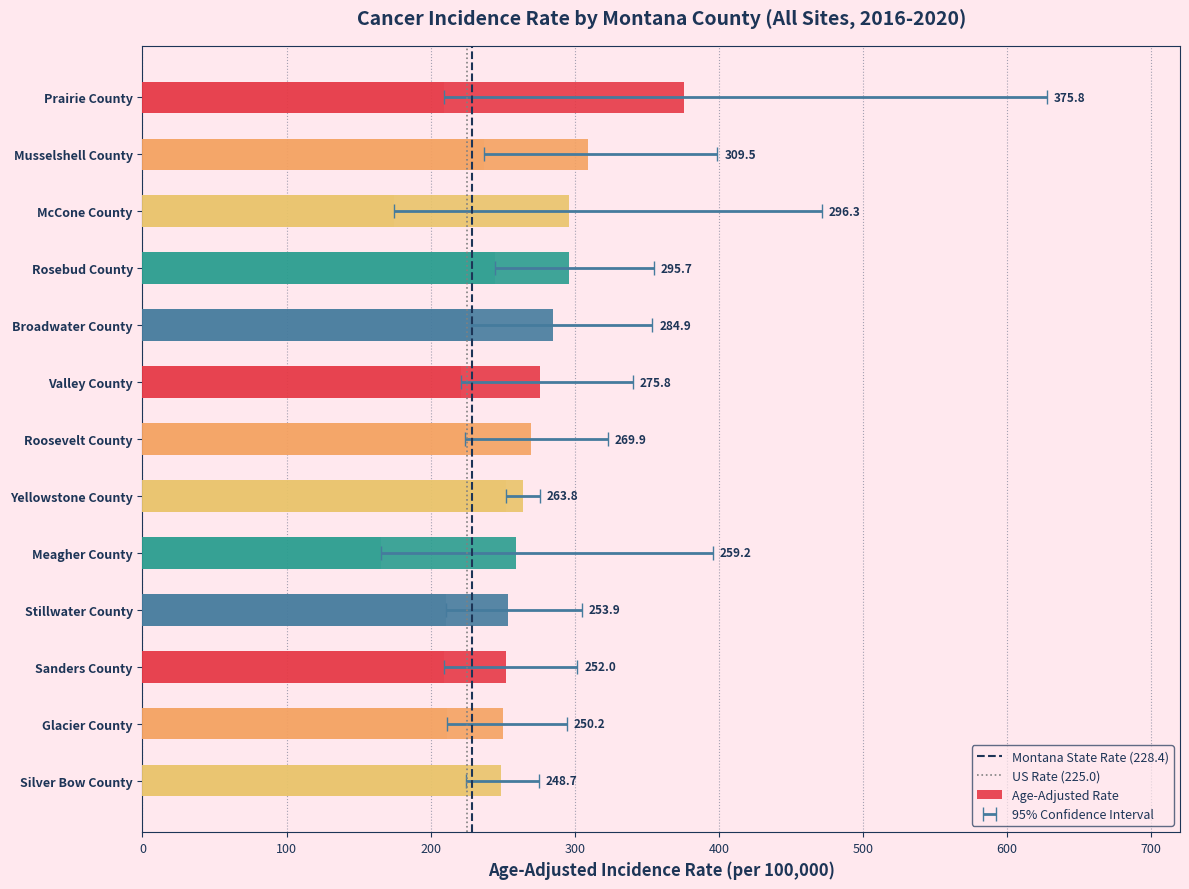

At 0, list the series in order from largest to smallest.

Montana State Rate (228.4), US Rate (225.0)